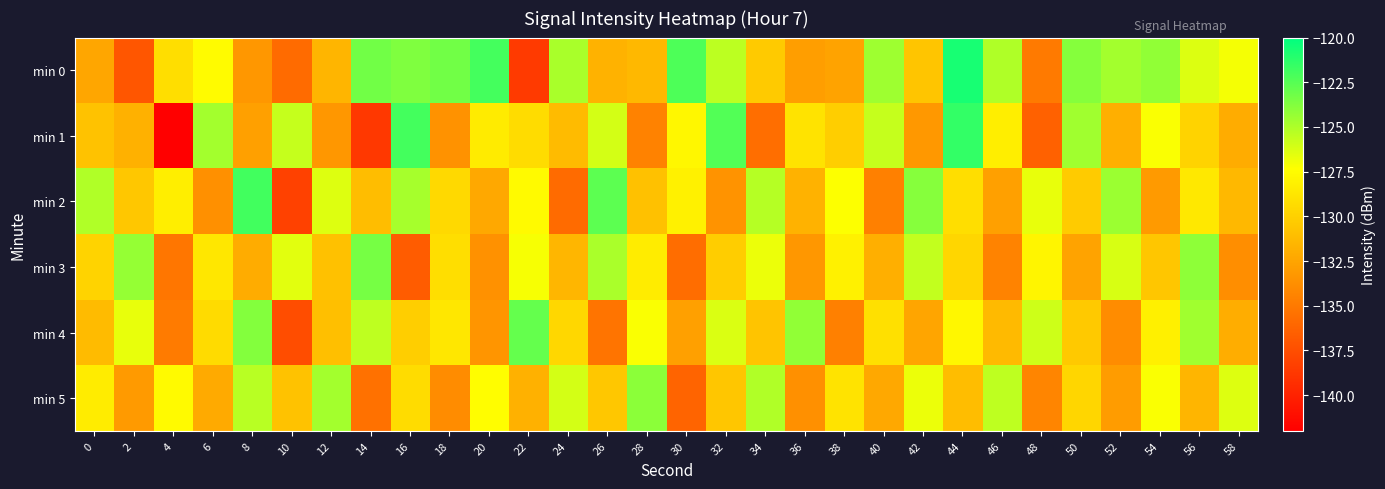

At which category is the sum across all series the highest?

44